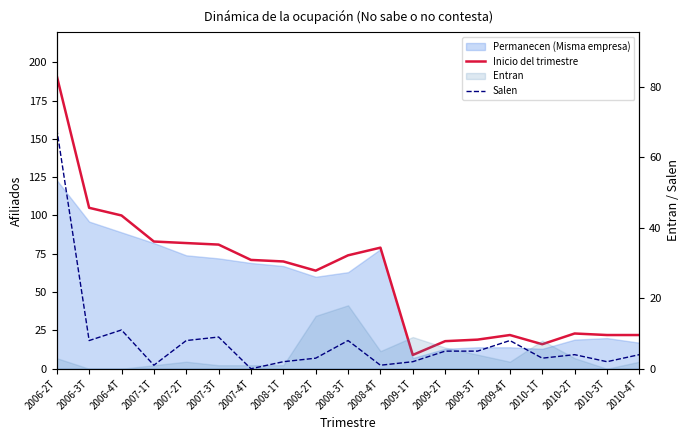

What position from the right is 2008-4T?

9